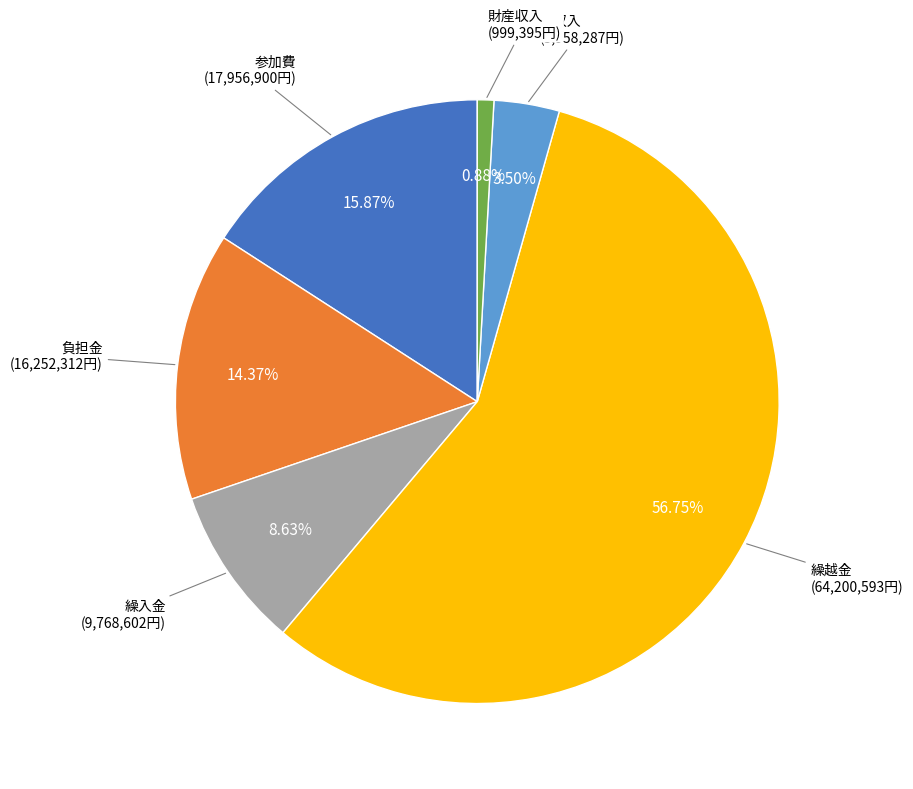

How many segments does this pie chart have?

6